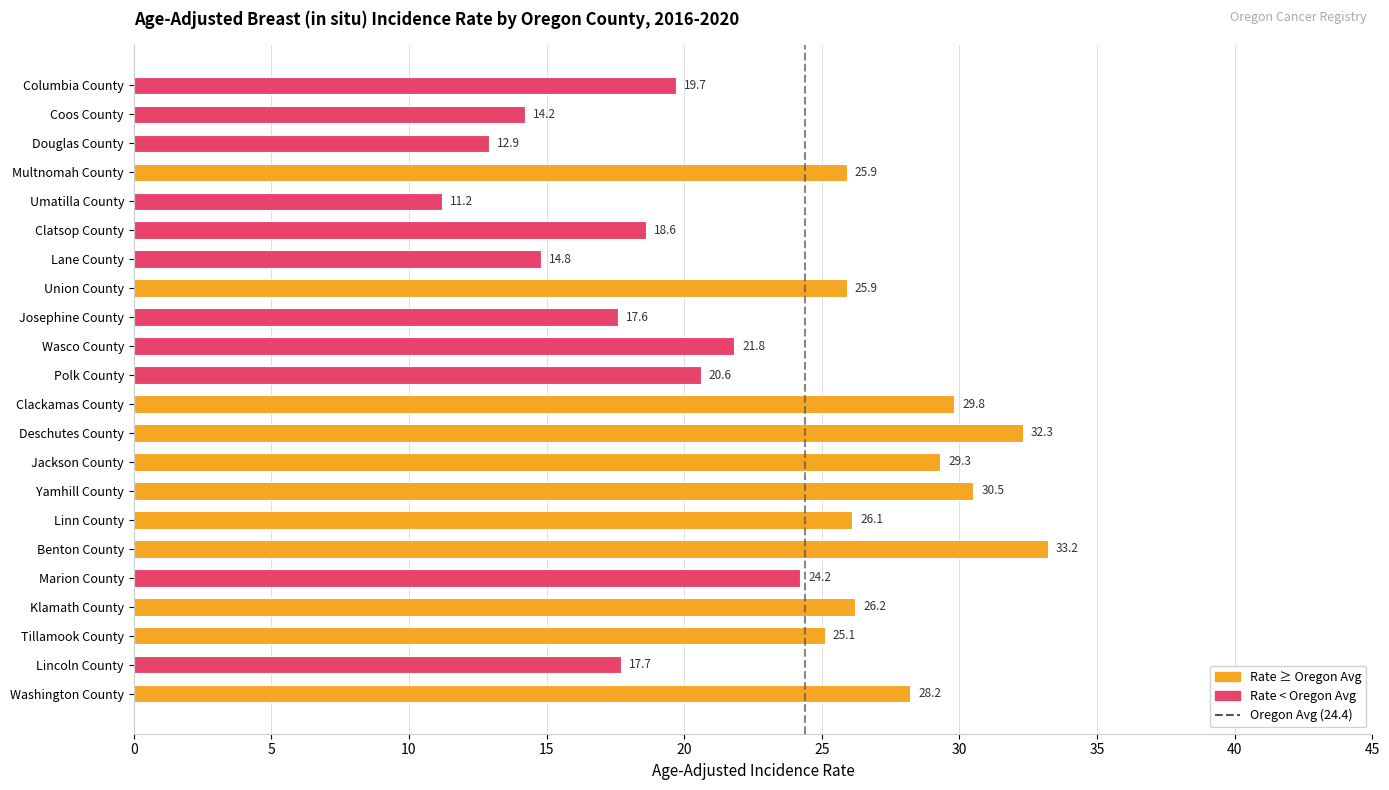

Count the number of data series in this chart.

1